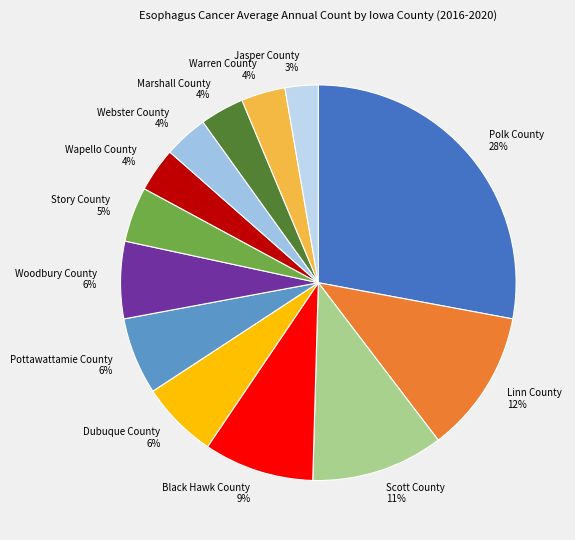

Is there any slice that represents more than half of the pie?

No